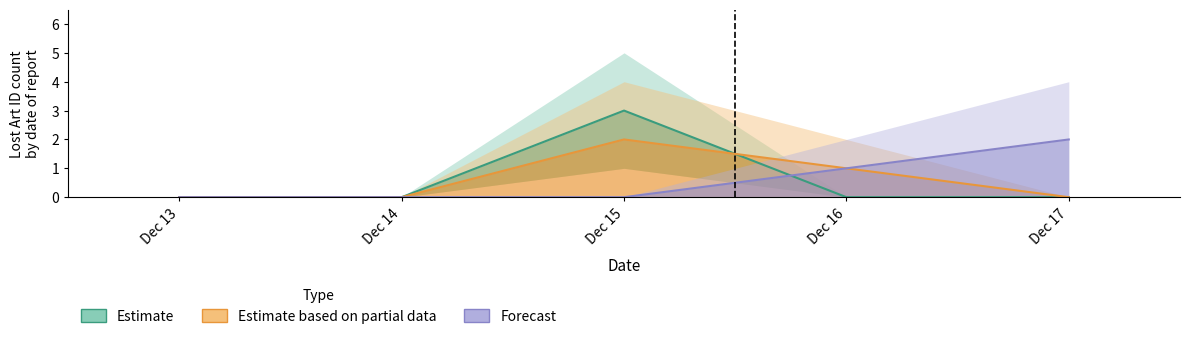

Reading left to right, list all the values displayed in this chart.

Estimate: Dec 13=0	Dec 14=0	Dec 15=3	Dec 16=0	Dec 17=0
Estimate based on partial data: Dec 13=0	Dec 14=0	Dec 15=2	Dec 16=1	Dec 17=0
Forecast: Dec 13=0	Dec 14=0	Dec 15=0	Dec 16=1	Dec 17=2